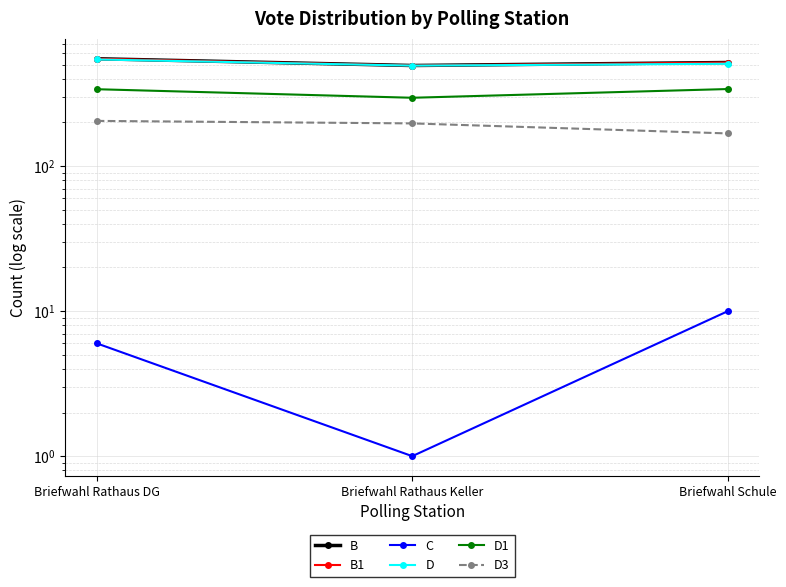

What is the spread (max minus min) of values at Briefwahl Schule?

508